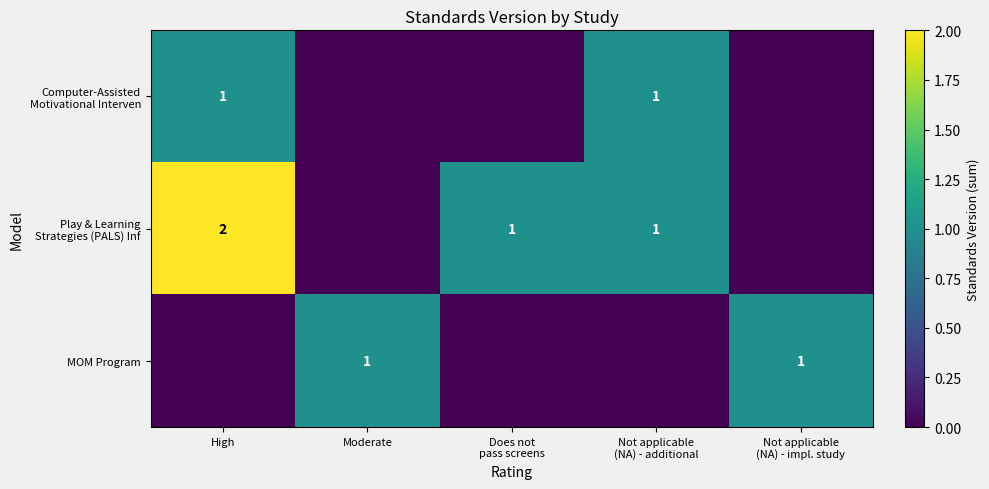

At how many categories does at least one series exceed 1?

1